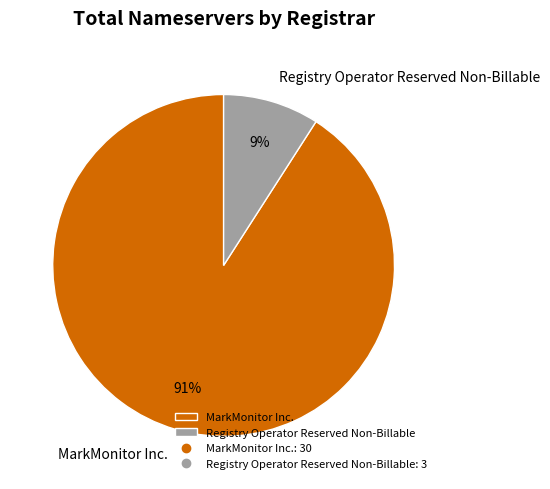

To the nearest percent, what percentage of the pie is MarkMonitor Inc.?

91%